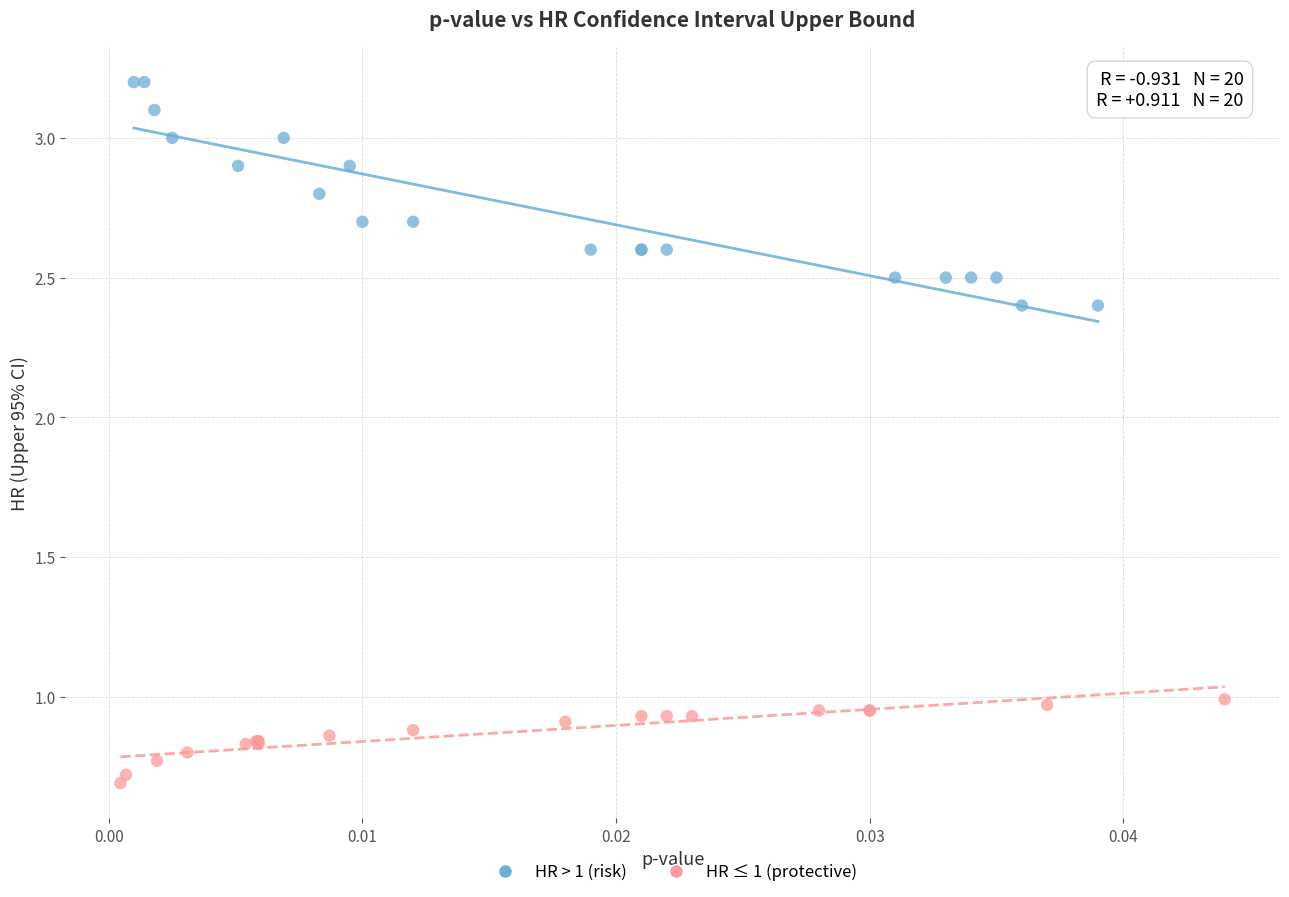

Which series reaches the minimum Y coordinate?

HR ≤ 1 (protective)